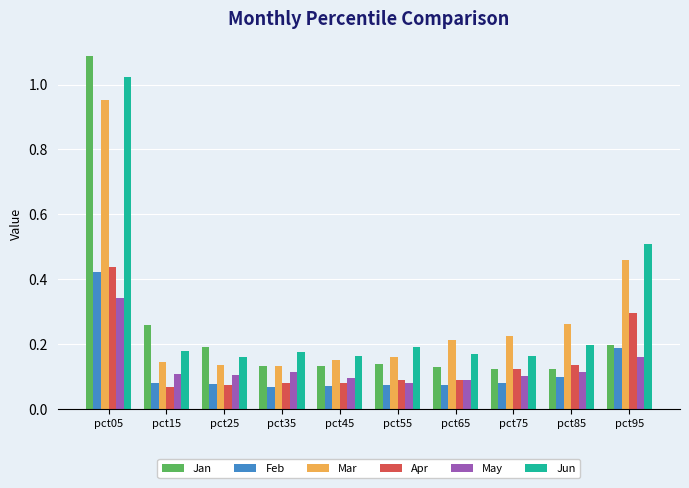

Which series changed the most between pct05 and pct35?

Jan